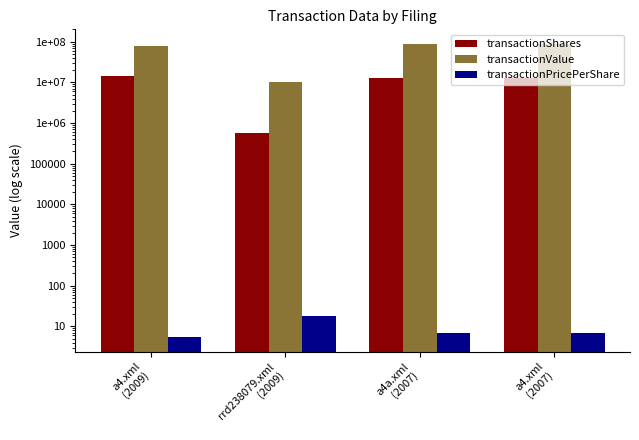

Is it true that transactionValue equals 13765812.9 at rrd238079.xml
(2009)?

False